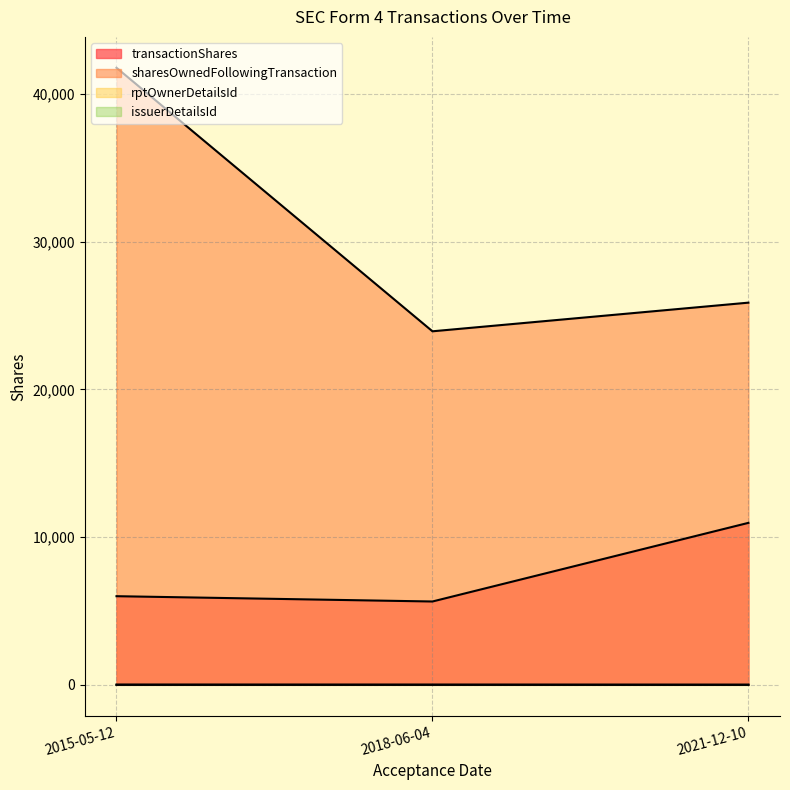

What is the total value across all series at 2018-06-04?

29585